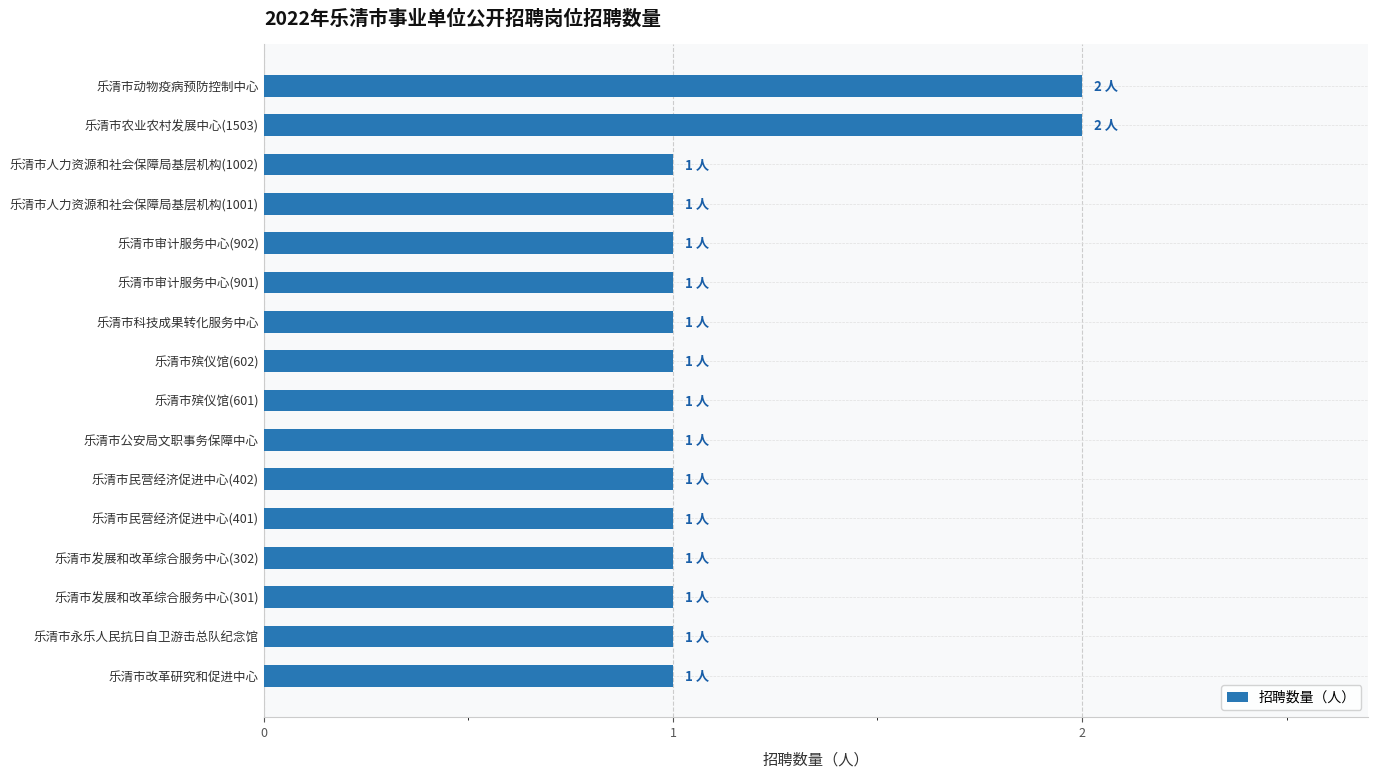

What is the sum of all values?

18